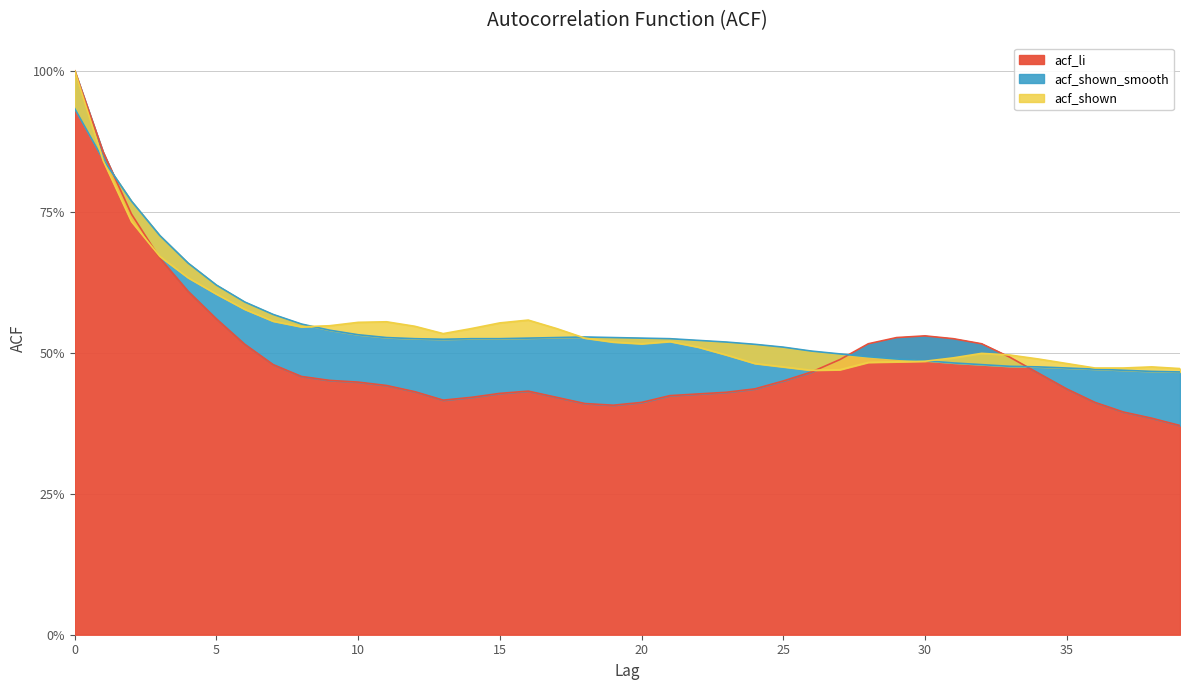

Count the acf_li values in the range 0 to 1.

40